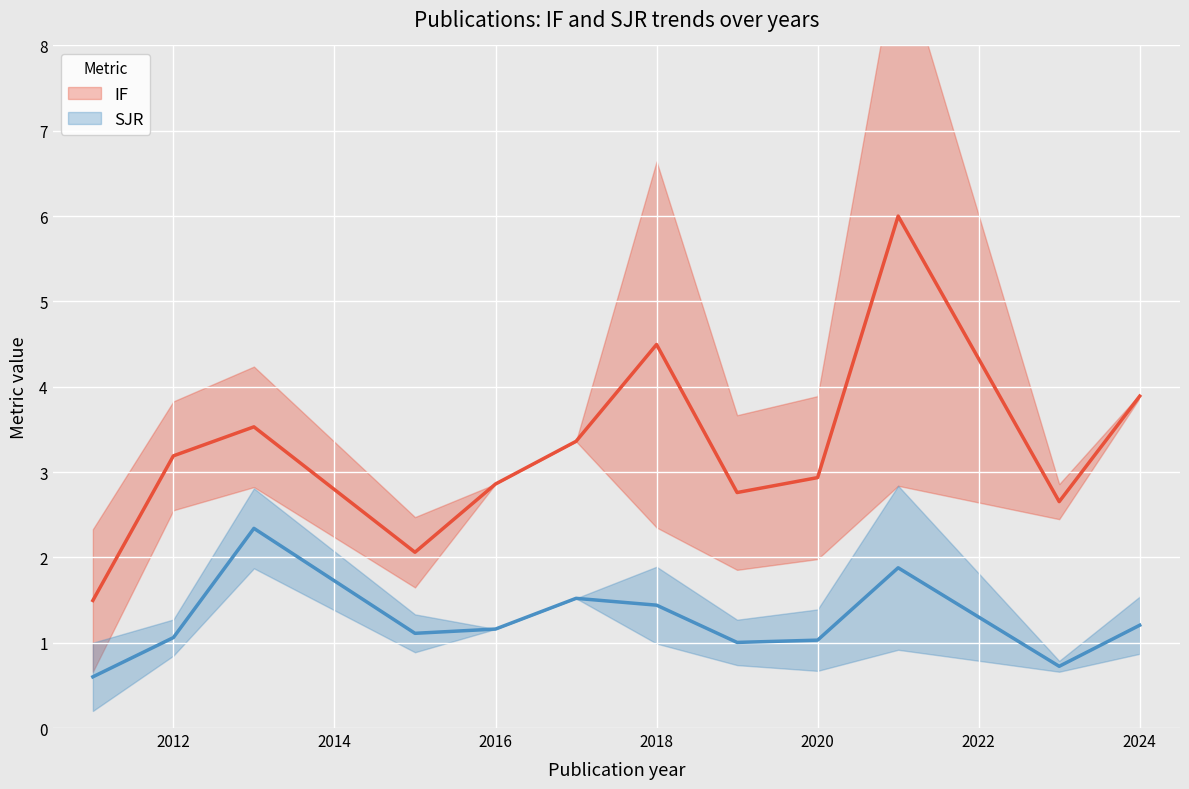

True or false: SJR and IF cross at least once.

False